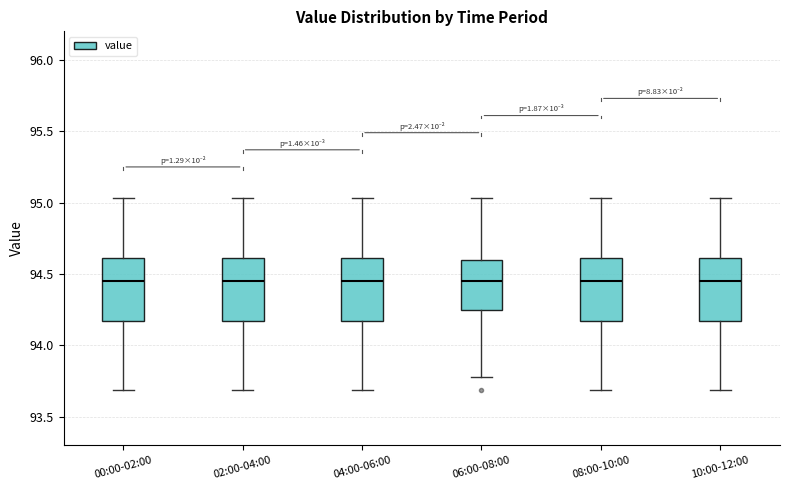

Reading left to right, transcribe this box plot: for each box, give where its median line is, the range the box spans, and where its two whiskers end, as read against the y-axis. The values are not printed on the chart, so give them approximately, as read against the axis.

00:00-02:00: median 94.45, box 94.15 to 94.60, whiskers 93.70 to 95.05
02:00-04:00: median 94.45, box 94.15 to 94.60, whiskers 93.70 to 95.05
04:00-06:00: median 94.45, box 94.15 to 94.60, whiskers 93.70 to 95.05
06:00-08:00: median 94.45, box 94.25 to 94.60, whiskers 93.80 to 95.05
08:00-10:00: median 94.45, box 94.15 to 94.60, whiskers 93.70 to 95.05
10:00-12:00: median 94.45, box 94.15 to 94.60, whiskers 93.70 to 95.05